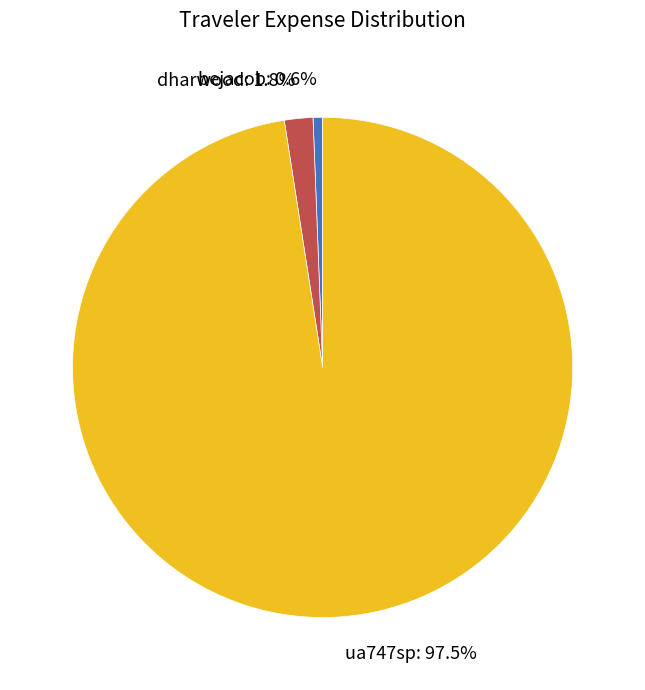

Which category has the smallest portion of the pie?

bejacob